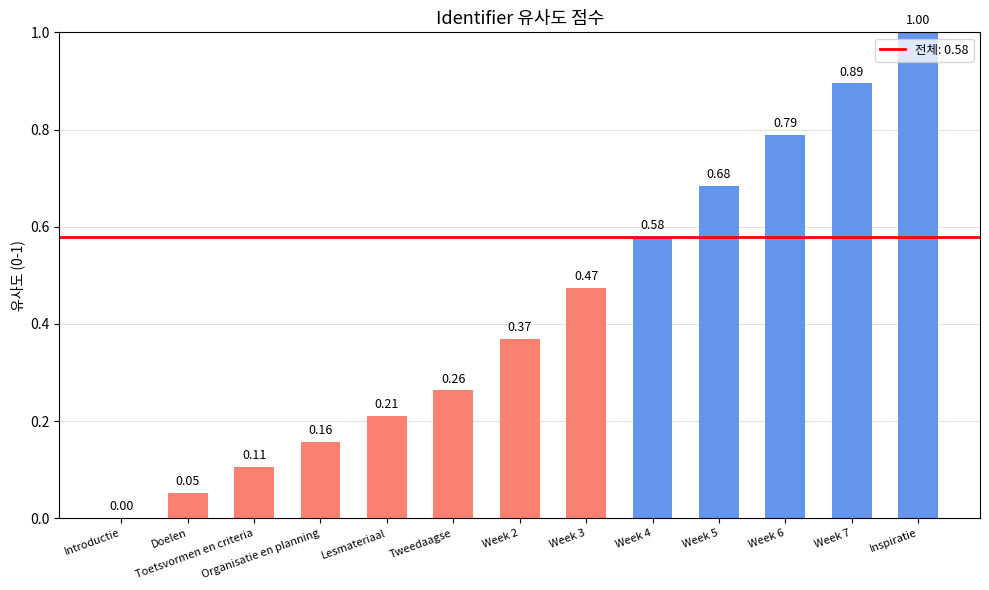

How many positive values are there?

12